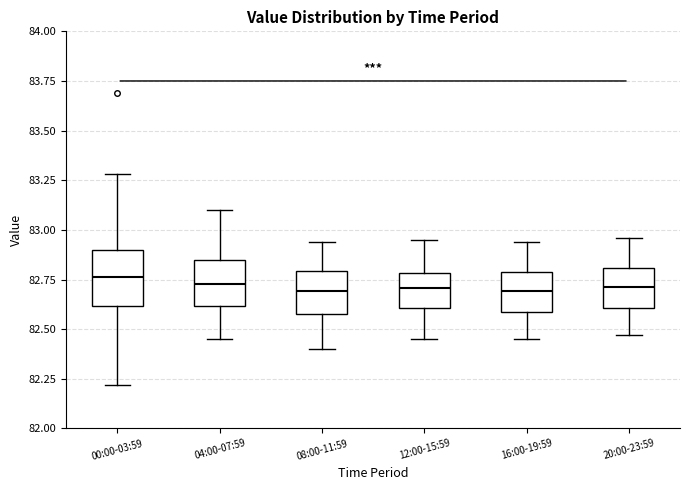

Reading left to right, read every box against the y-axis: the position of its median line, the range the box covers, and the ends of its whiskers. The values are not printed on the chart, so give them approximately, as read against the axis.

00:00-03:59: median 82.75, box 82.60 to 82.90, whiskers 82.20 to 83.30
04:00-07:59: median 82.75, box 82.60 to 82.85, whiskers 82.45 to 83.10
08:00-11:59: median 82.70, box 82.60 to 82.80, whiskers 82.40 to 82.95
12:00-15:59: median 82.70, box 82.60 to 82.80, whiskers 82.45 to 82.95
16:00-19:59: median 82.70, box 82.60 to 82.80, whiskers 82.45 to 82.95
20:00-23:59: median 82.70, box 82.60 to 82.80, whiskers 82.45 to 82.95